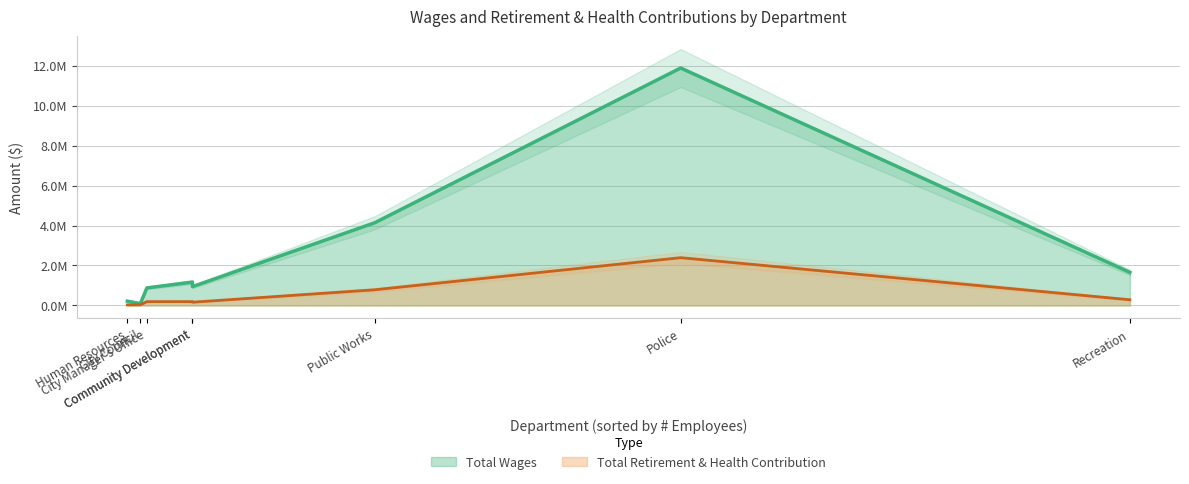

The Total Retirement & Health Contribution series shows 497311 at Recreation. True or false?

False